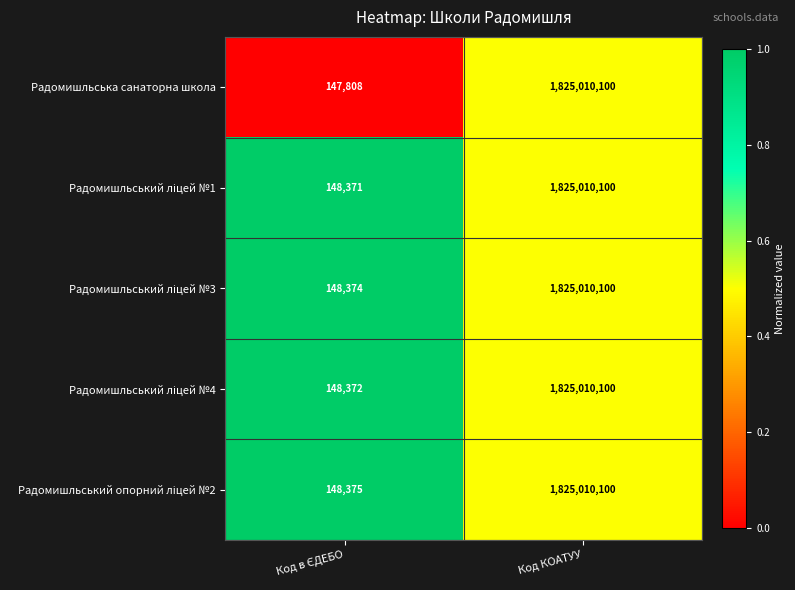

The Радомишльська санаторна школа series shows 1825010100 at Код КОАТУУ. True or false?

True